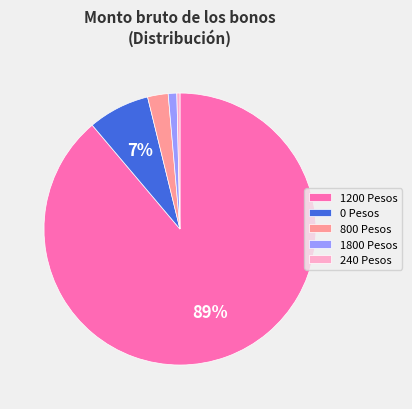

To the nearest percent, what percentage of the pie is 0 Pesos?

7%